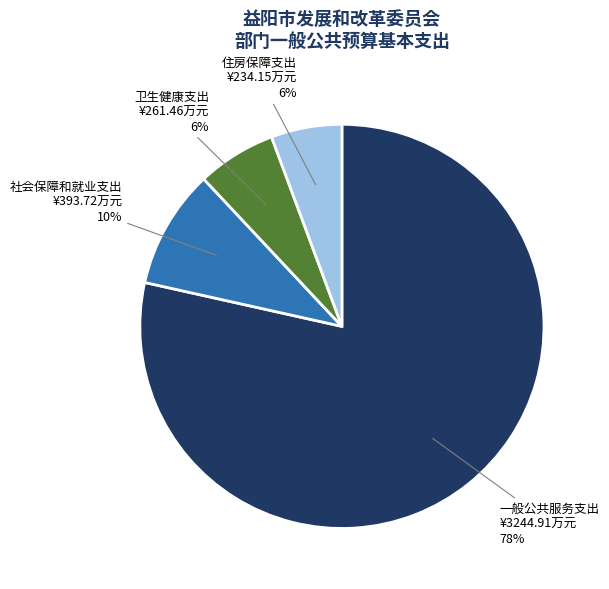

To the nearest percent, what is the average slice percentage?

25%